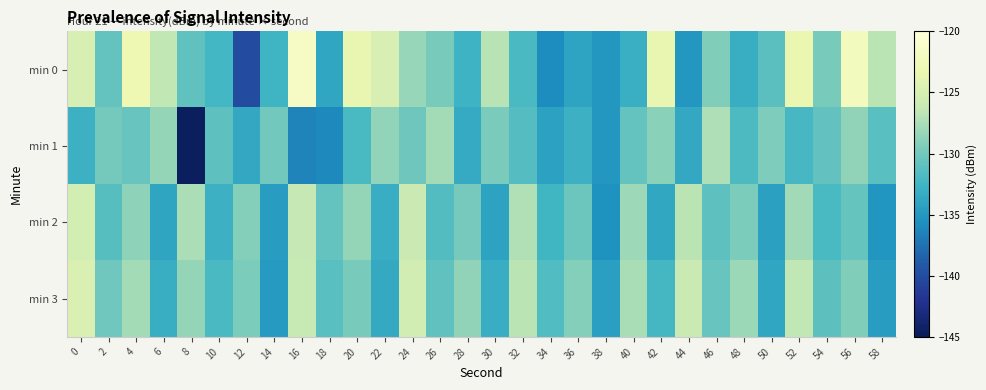

Reading left to right, transcribe all the data shown in this chart.

min 0: 0=-124.9	2=-130.7	4=-123.0	6=-126.5	8=-130.9	10=-132.4	12=-140.1	14=-132.6	16=-121.5	18=-133.9	20=-123.4	22=-124.9	24=-128.4	26=-129.7	28=-132.8	30=-126.9	32=-132.0	34=-135.9	36=-134.0	38=-135.1	40=-133.0	42=-123.6	44=-135.1	46=-129.3	48=-133.1	50=-131.2	52=-123.2	54=-129.8	56=-122.1	58=-126.8
min 1: 0=-132.8	2=-129.9	4=-130.5	6=-128.5	8=-144.5	10=-131.0	12=-133.6	14=-130.1	16=-136.4	18=-136.0	20=-132.1	22=-128.5	24=-130.2	26=-127.8	28=-133.4	30=-129.6	32=-131.5	34=-134.2	36=-132.8	38=-135.1	40=-130.7	42=-128.9	44=-133.6	46=-127.3	48=-131.9	50=-129.4	52=-132.2	54=-130.8	56=-128.6	58=-131.3
min 2: 0=-125.2	2=-131.4	4=-128.7	6=-133.9	8=-127.5	10=-132.8	12=-129.1	14=-134.6	16=-126.3	18=-130.7	20=-128.4	22=-133.2	24=-125.9	26=-131.6	28=-129.8	30=-134.1	32=-127.2	34=-132.5	36=-130.3	38=-135.4	40=-128.1	42=-133.7	44=-126.8	46=-131.0	48=-129.5	50=-134.3	52=-127.9	54=-132.1	56=-130.6	58=-135.2
min 3: 0=-124.6	2=-130.1	4=-127.8	6=-133.1	8=-128.4	10=-132.0	12=-129.5	14=-134.8	16=-126.2	18=-131.3	20=-129.7	22=-133.5	24=-125.4	26=-130.9	28=-128.6	30=-133.2	32=-126.8	34=-131.7	36=-129.1	38=-134.4	40=-127.6	42=-132.3	44=-125.9	46=-130.5	48=-128.2	50=-133.8	52=-126.5	54=-131.1	56=-129.3	58=-134.6